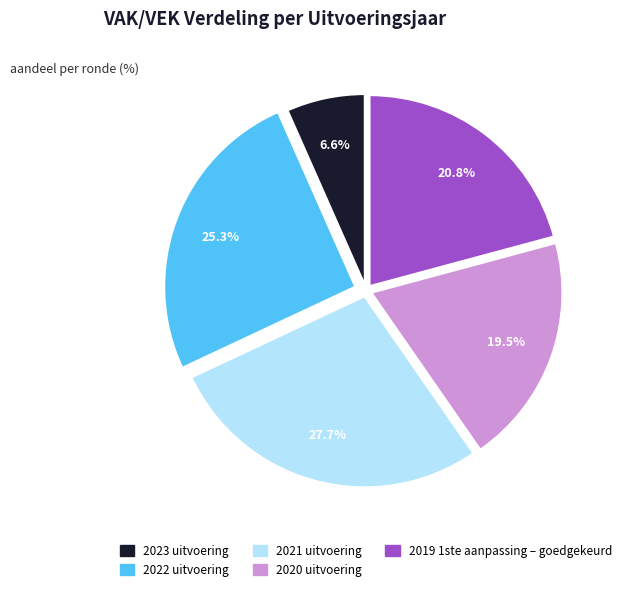

Which slice is the smallest?

2023 uitvoering